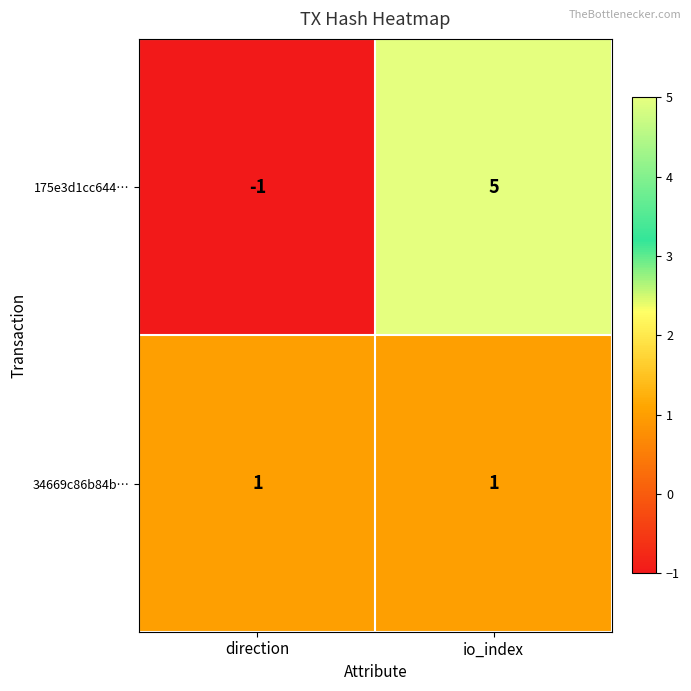

What is the sum of all 175e3d1cc644… values?

4